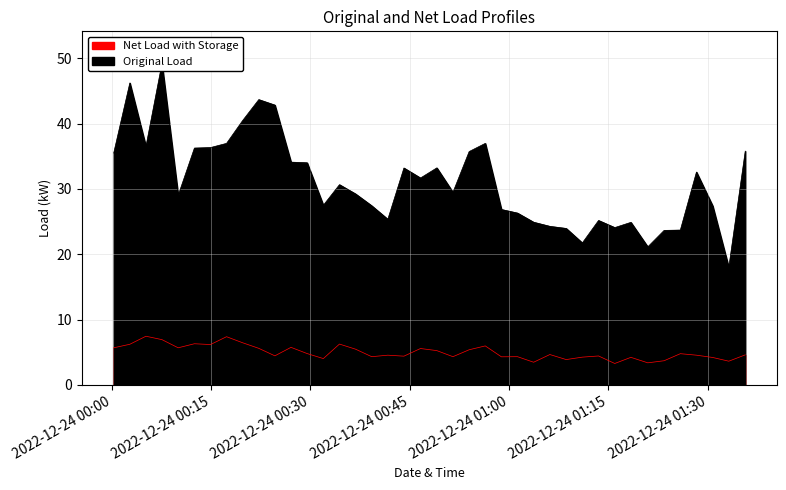

What is the value of the P2 point at the 4th from the left?

6.9